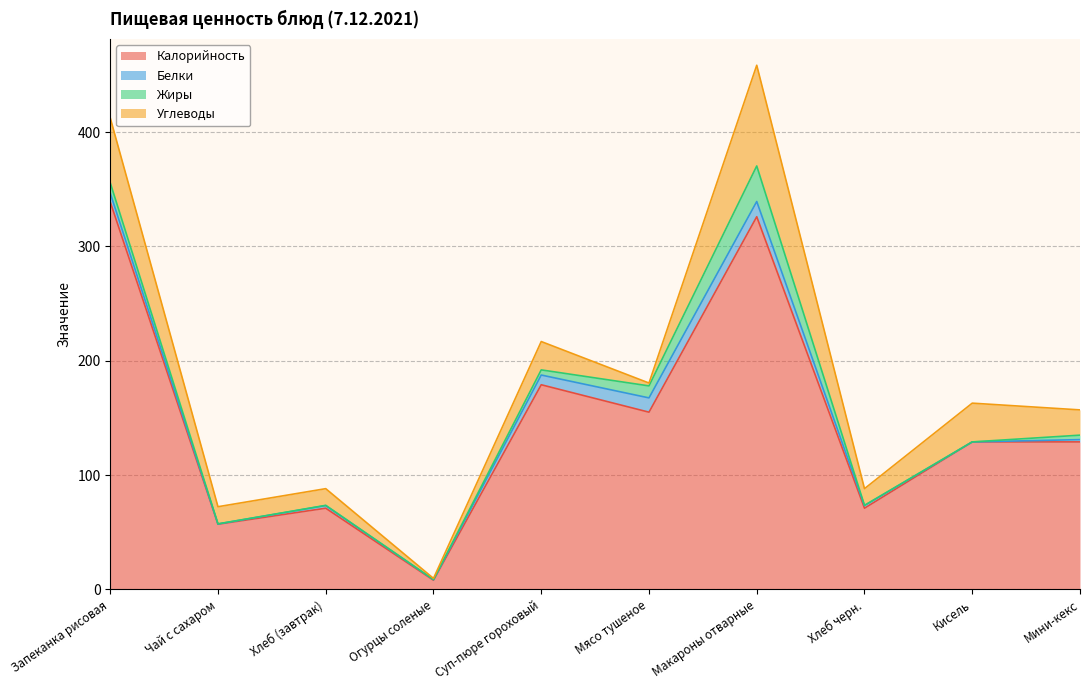

Where does the Жиры series first go above 3?

Запеканка рисовая